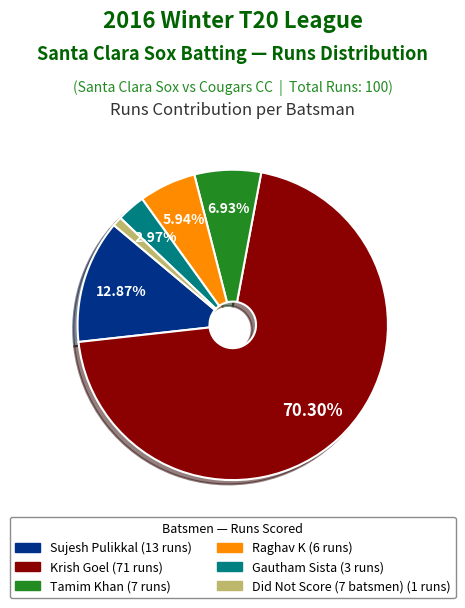

Does any single category account for the majority?

Yes